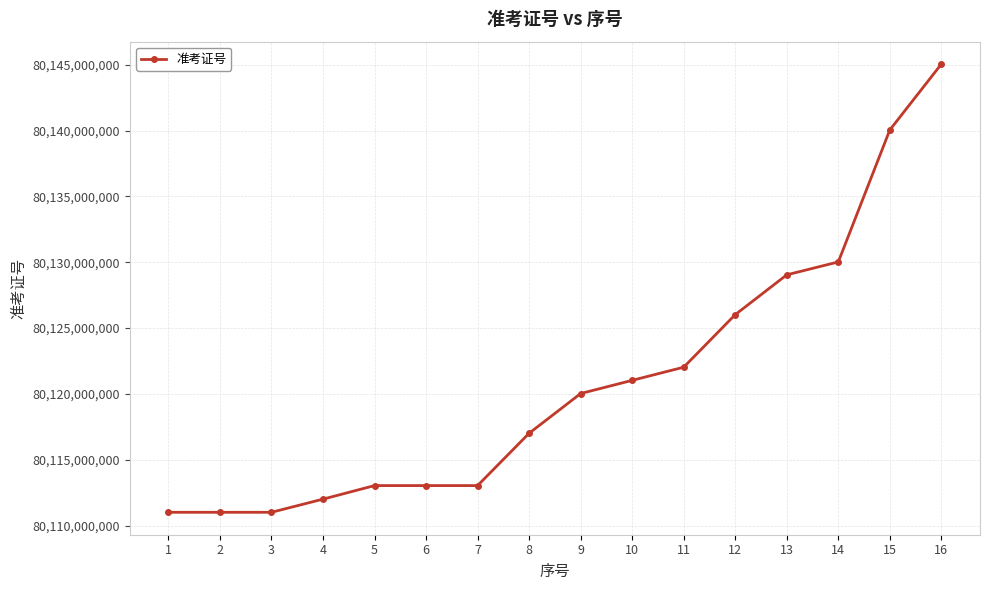

What is the average value?

80120903078